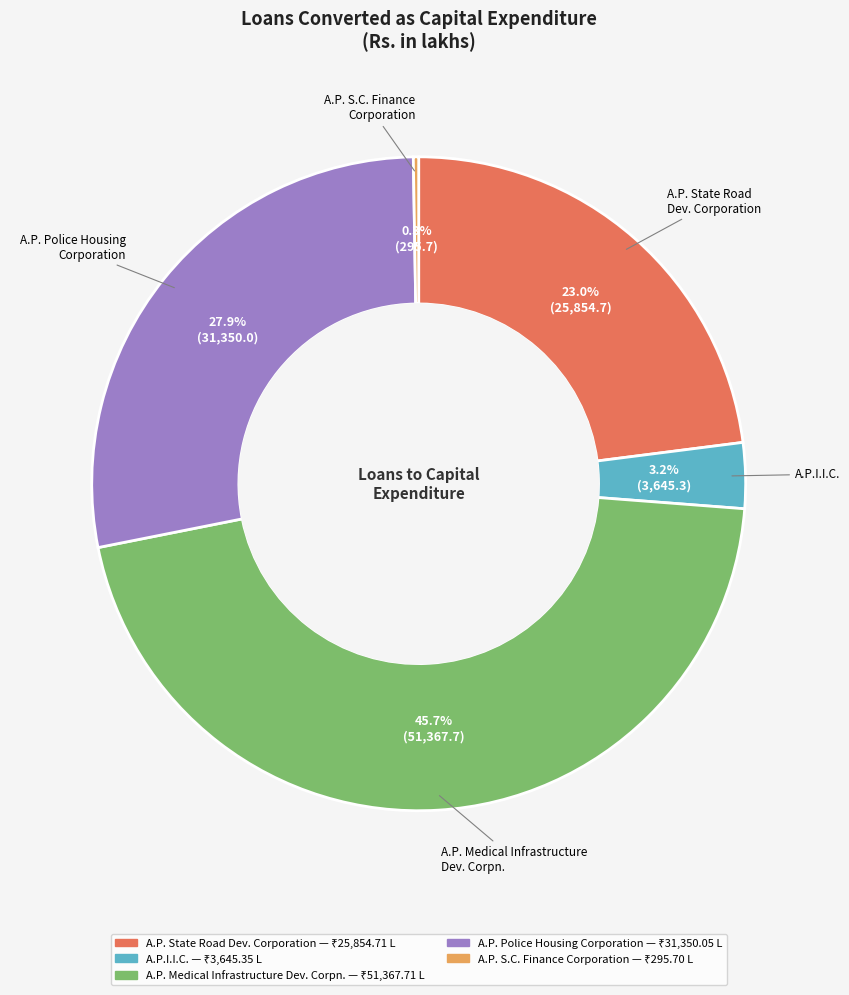

To the nearest percent, what is the average slice percentage?

20%